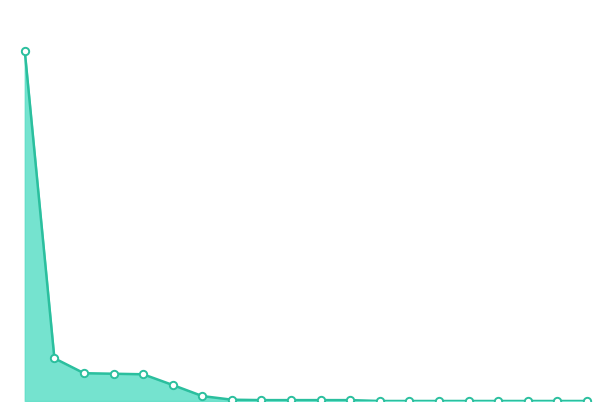

Is this an area chart (filled region under the line)?

Yes